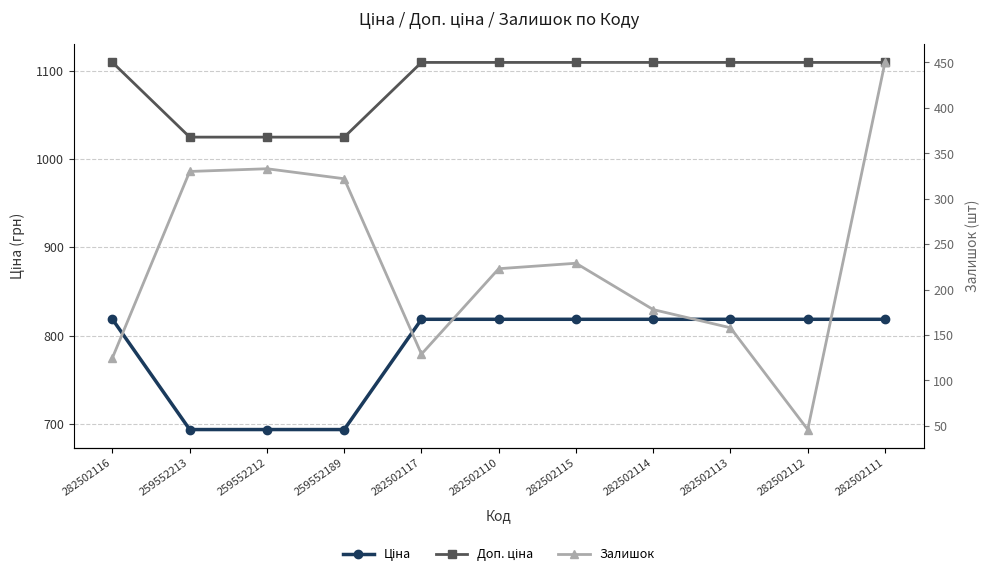

List the series in order of their peak value, highest first.

Доп. ціна, Ціна, Залишок